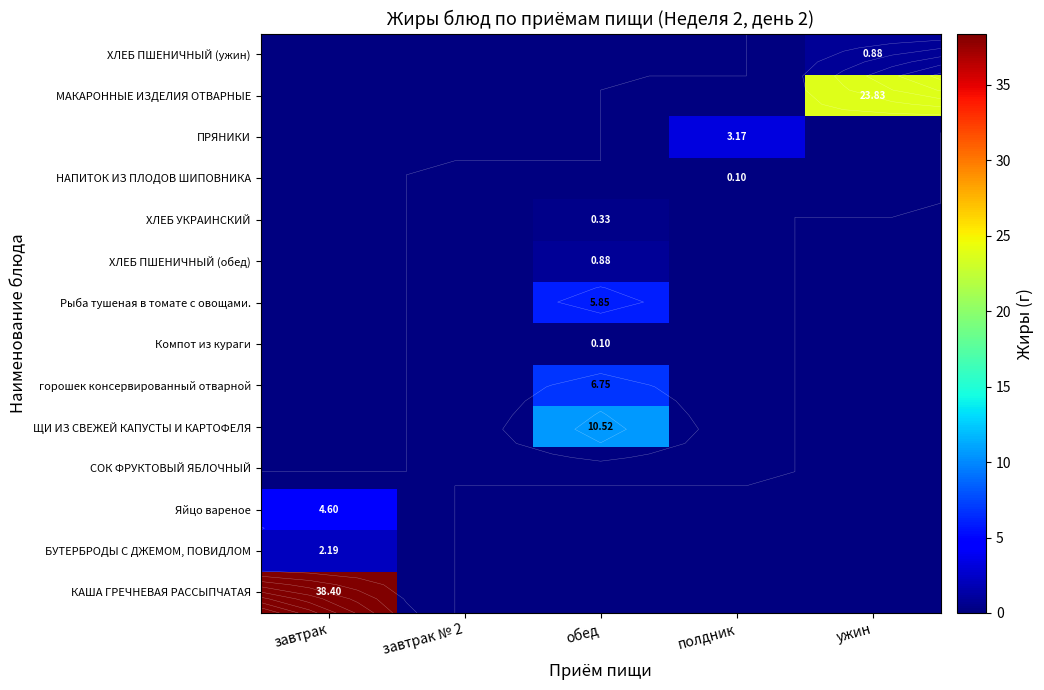

Is it true that ХЛЕБ УКРАИНСКИЙ equals 0.0 at завтрак?

True